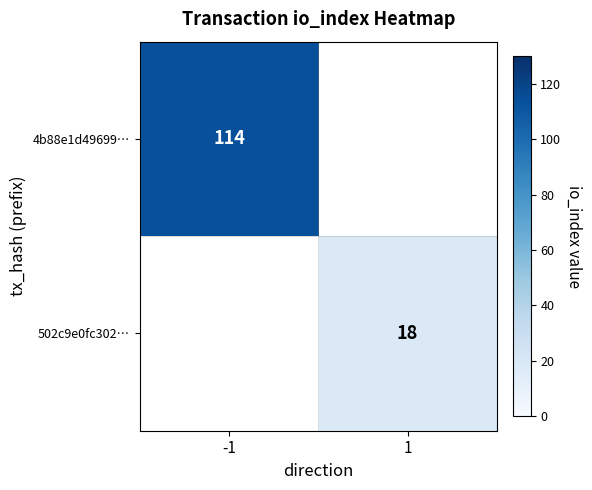

The 4b88e1d49699… series shows 49.2 at -1. True or false?

False